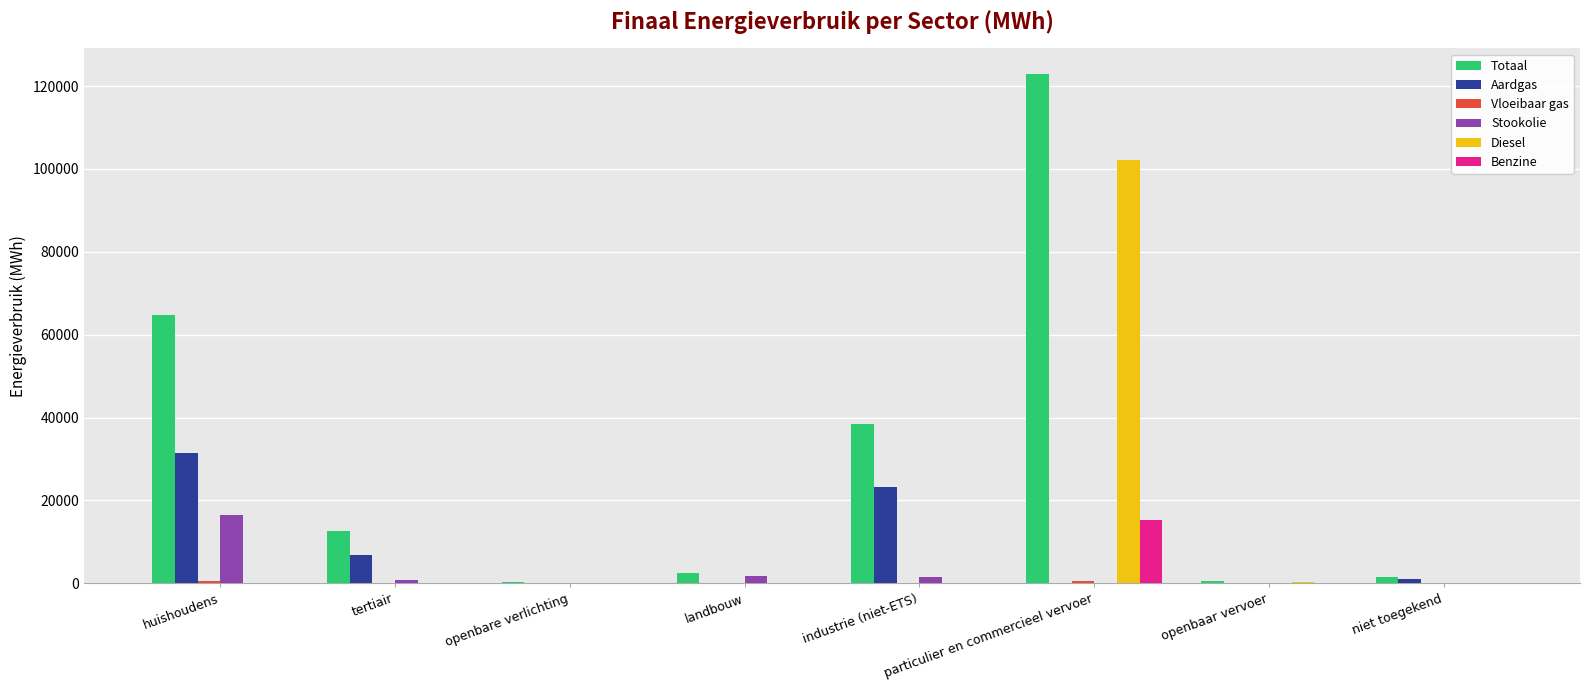

Which category has the highest value across all series?

particulier en commercieel vervoer